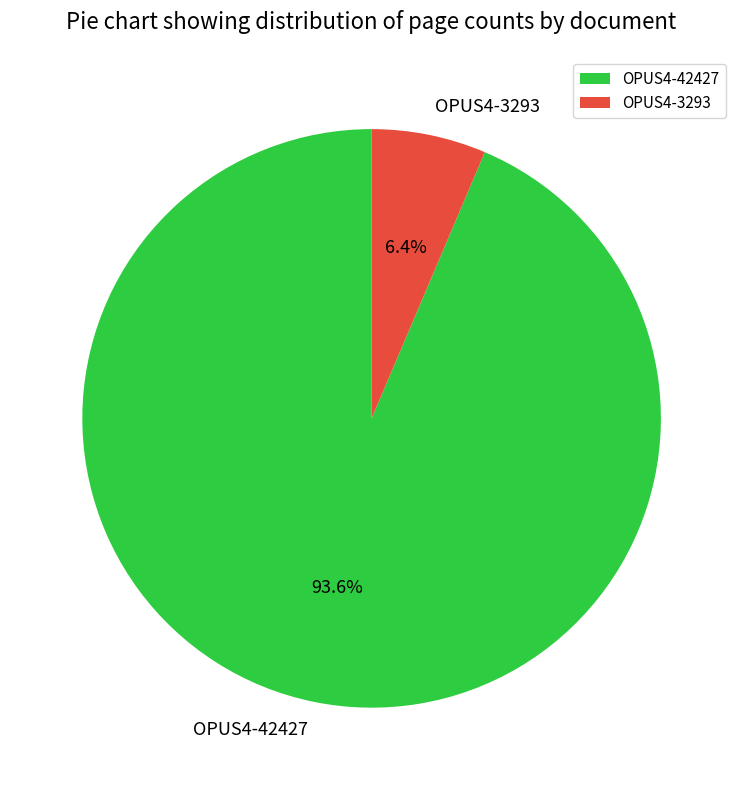

Which has a higher value, OPUS4-3293 or OPUS4-42427?

OPUS4-42427